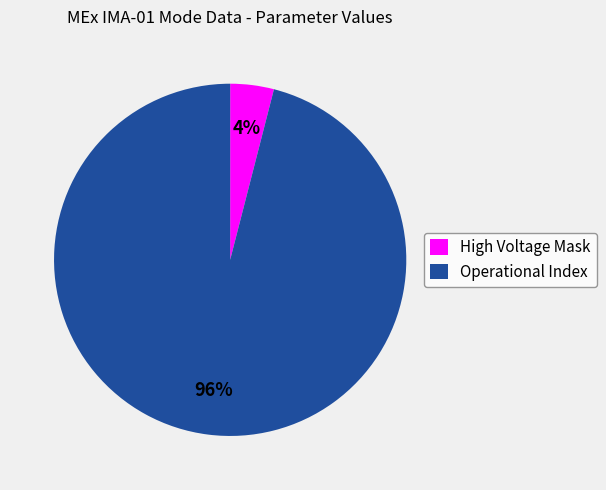

Is there a majority slice in this chart?

Yes